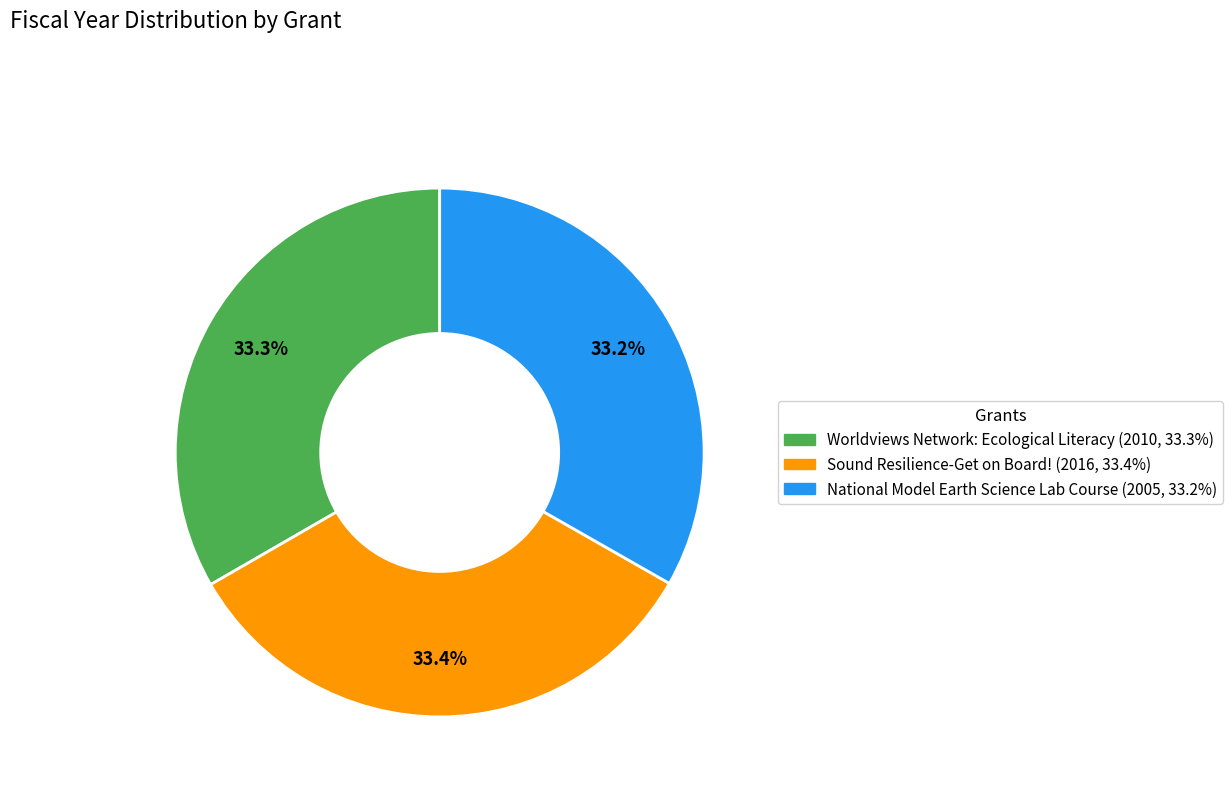

To the nearest percent, what portion does Worldviews Network: Ecological Literacy represent?

33%